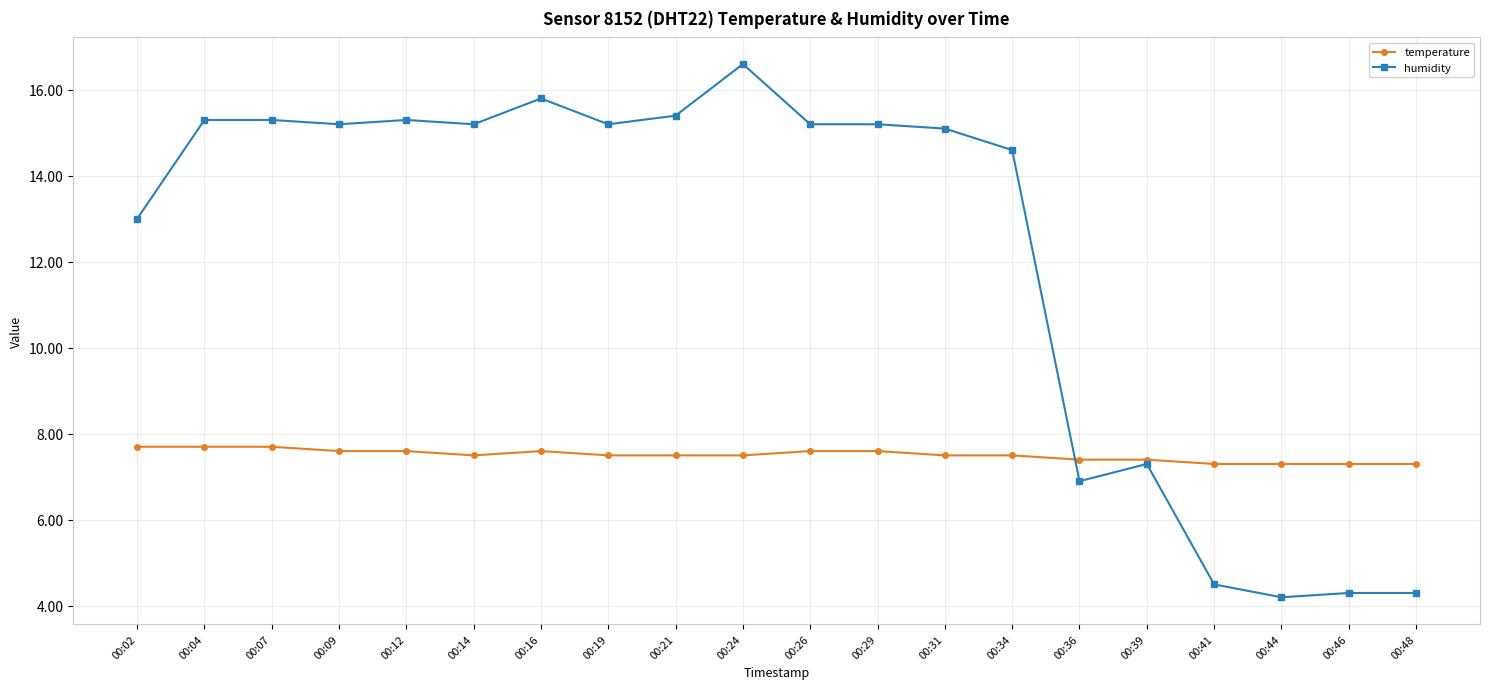

How many data points in humidity are above 15?

12